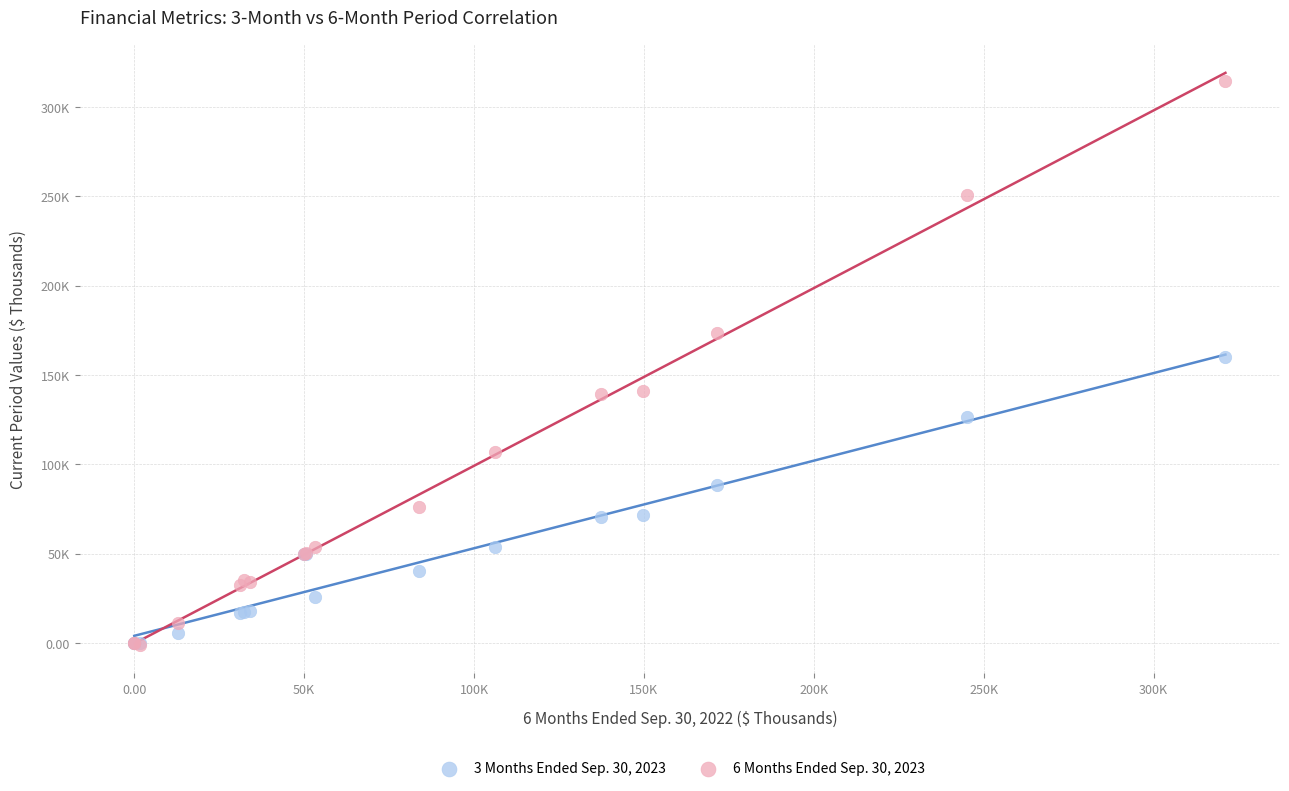

What are all the series names shown in the legend?

3 Months Ended Sep. 30, 2023, 6 Months Ended Sep. 30, 2023